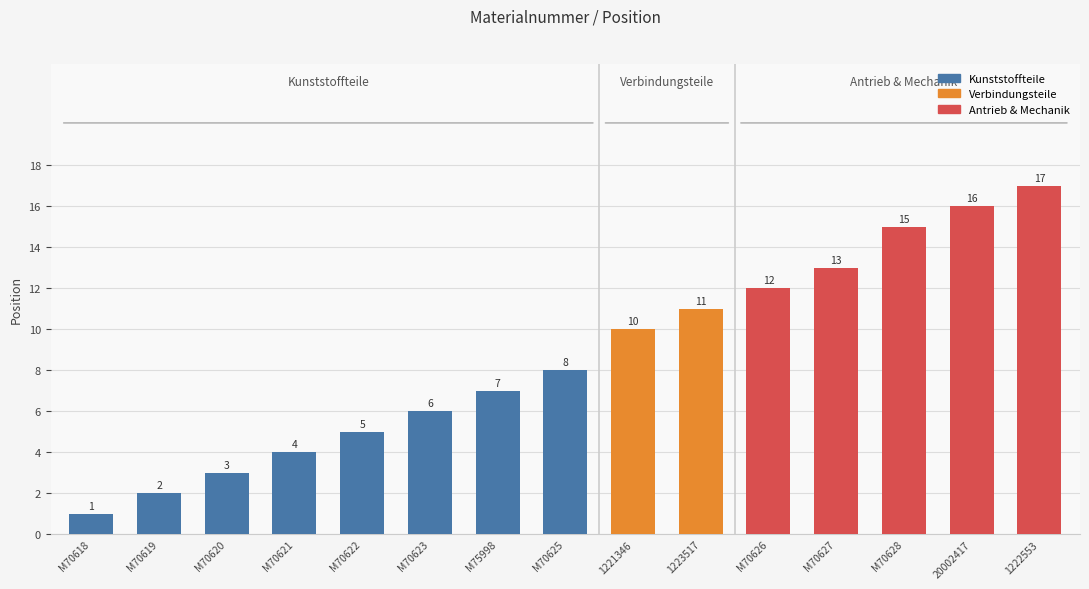

Rank the categories by value from highest to lowest.

1222553, 20002417, M70628, M70627, M70626, 1223517, 1221346, M70625, M75998, M70623, M70622, M70621, M70620, M70619, M70618